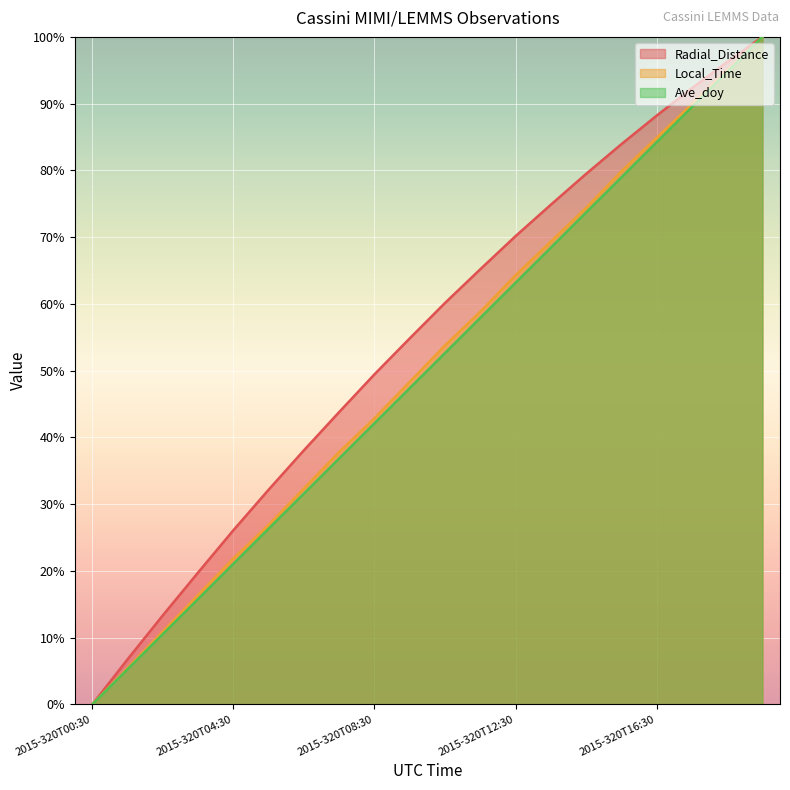

How many values in the Ave_doy series are below 52?

10